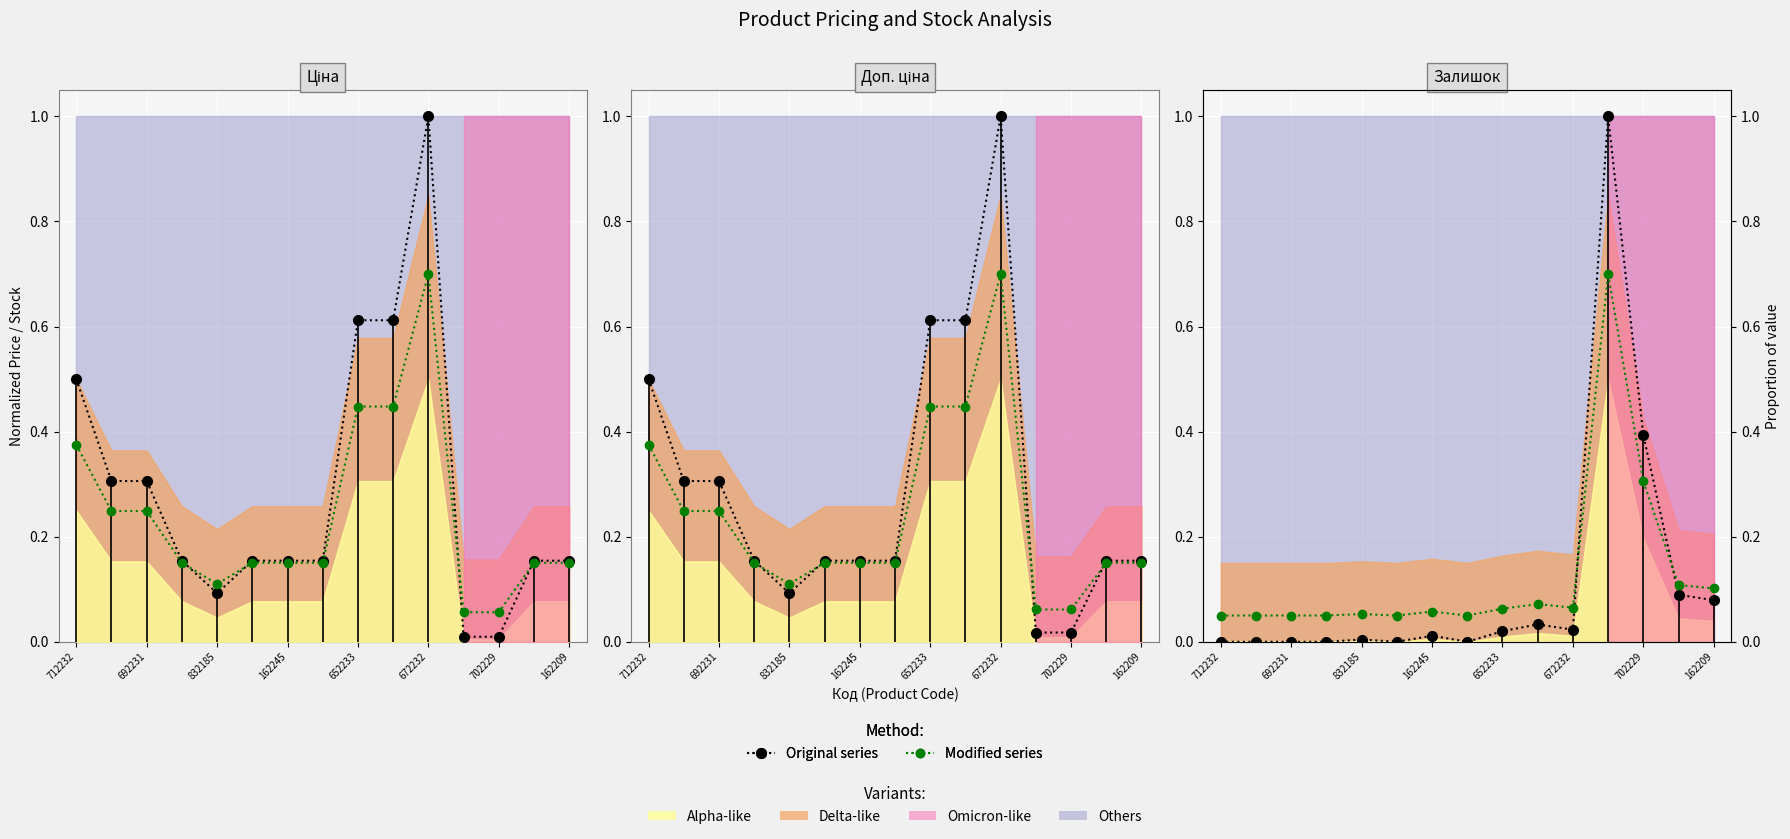

Reading left to right, transcribe all the data shown in this chart.

Ціна: 0.5	0.3	0.3	0.2	0.1	0.2	0.2	0.2	0.6	0.6	1.0	0.0	0.0	0.2	0.2
Ціна (mod): 0.4	0.2	0.2	0.2	0.1	0.2	0.2	0.2	0.4	0.4	0.7	0.1	0.1	0.2	0.2
Доп. ціна: 0.5	0.3	0.3	0.2	0.1	0.2	0.2	0.2	0.6	0.6	1.0	0.0	0.0	0.2	0.2
Доп. ціна (mod): 0.4	0.2	0.2	0.2	0.1	0.2	0.2	0.2	0.4	0.4	0.7	0.1	0.1	0.2	0.2
Залишок: 0.0	0.0	0.0	0.0	0.0	0.0	0.0	0.0	0.0	0.0	0.0	1.0	0.4	0.1	0.1
Залишок (mod): 0.1	0.1	0.1	0.1	0.1	0.1	0.1	0.1	0.1	0.1	0.1	0.7	0.3	0.1	0.1